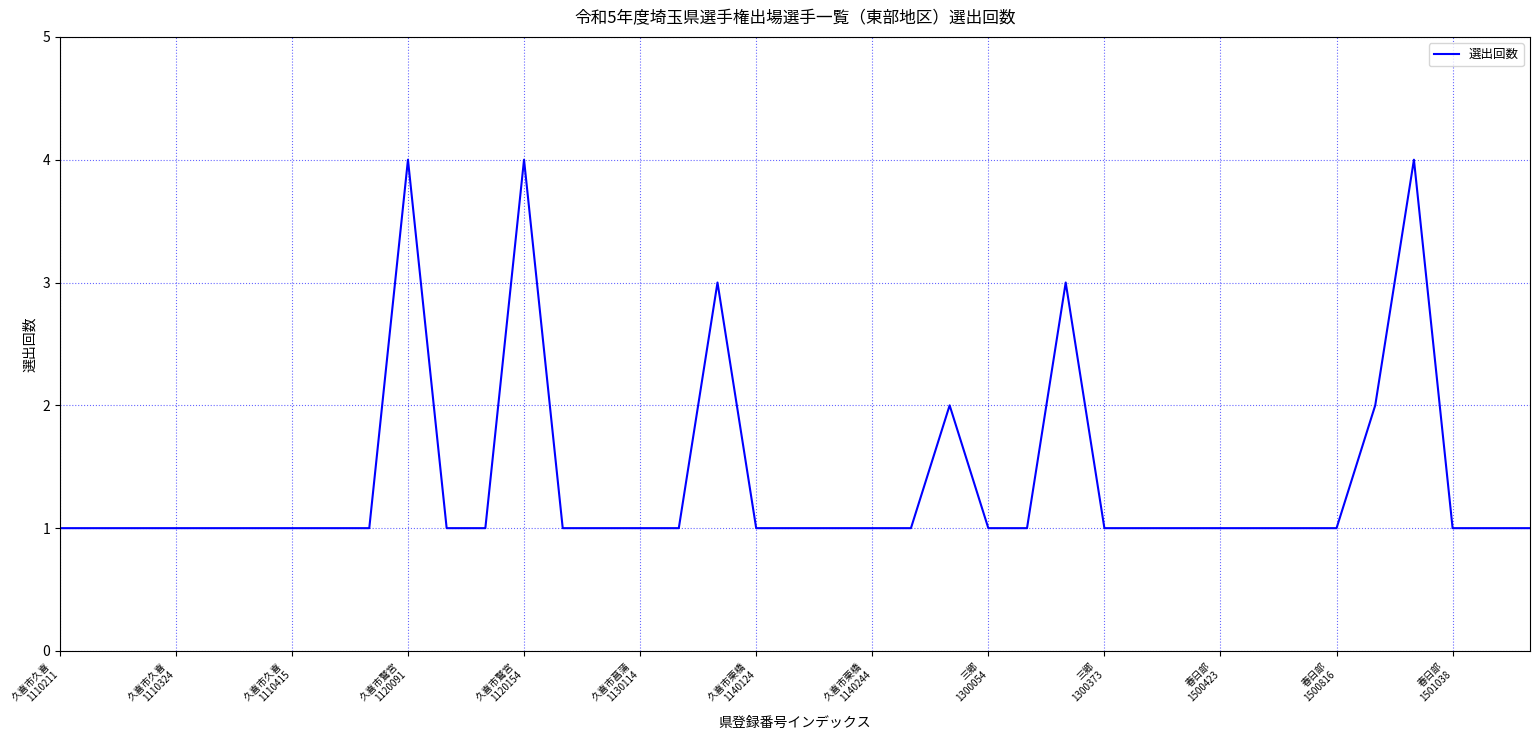

What is the difference between the maximum and minimum values?

3